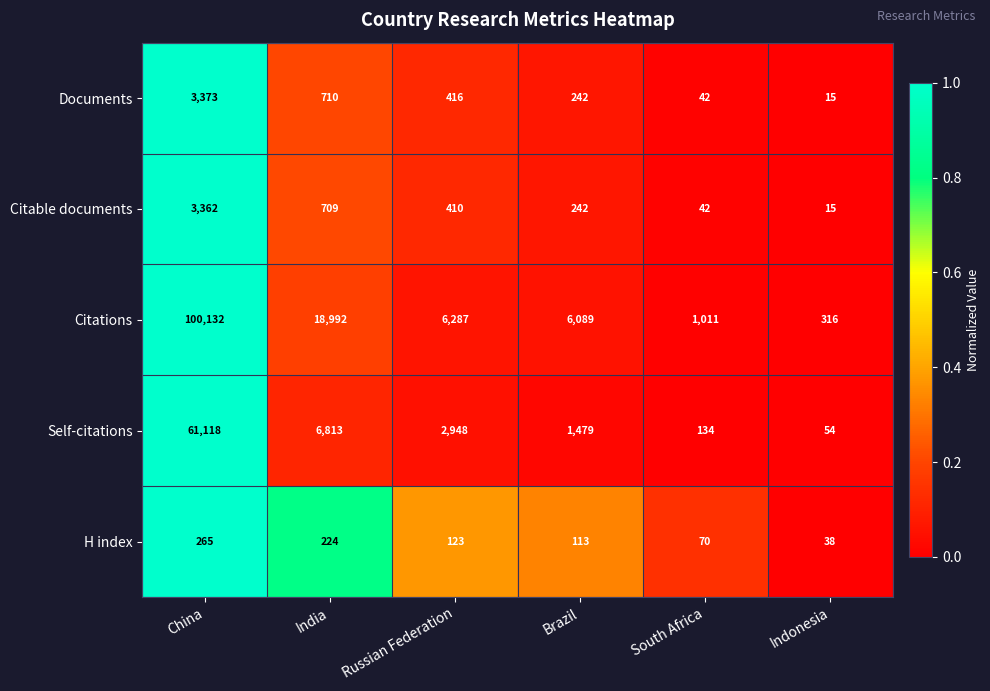

True or false: Self-citations has a value of 86 at Indonesia.

False